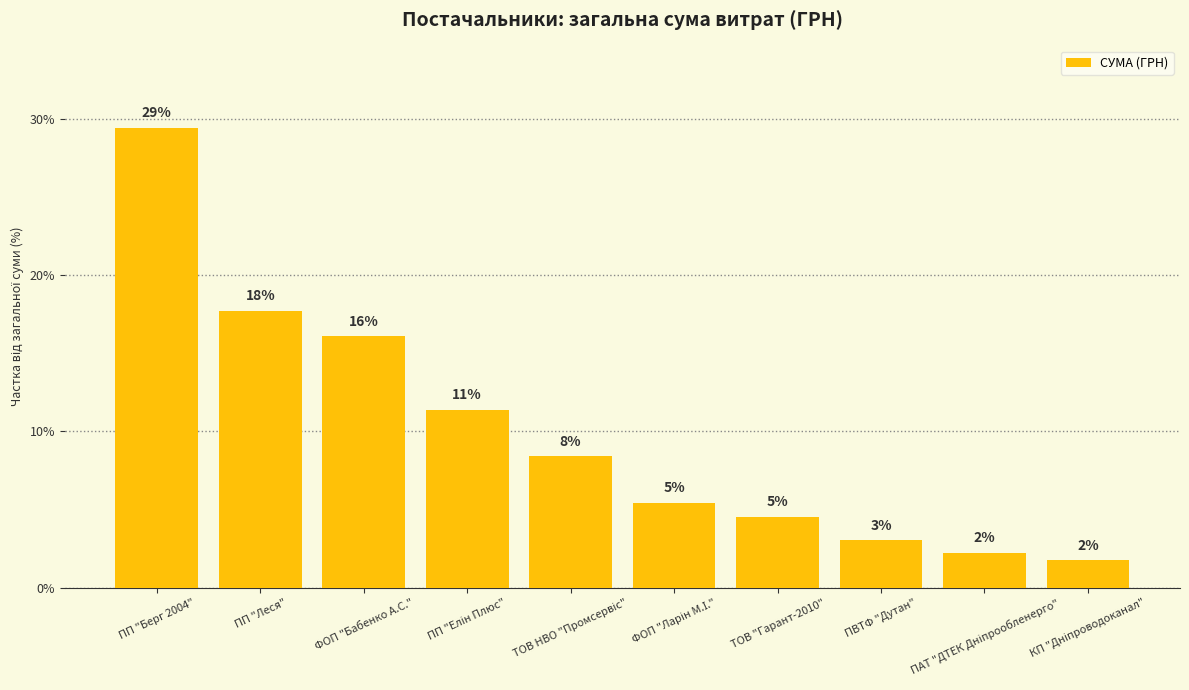

What is the sum of the values at ТОВ "Гарант-2010" and КП "Дніпроводоканал"?

6.3